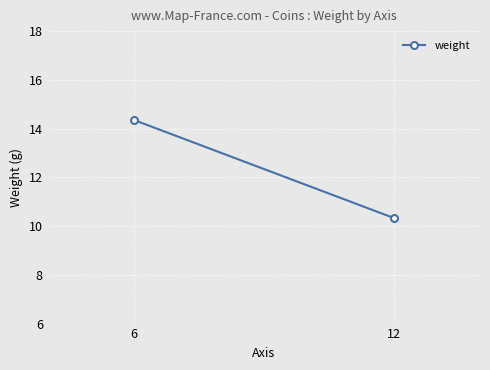

Read the value at 6.

14.3